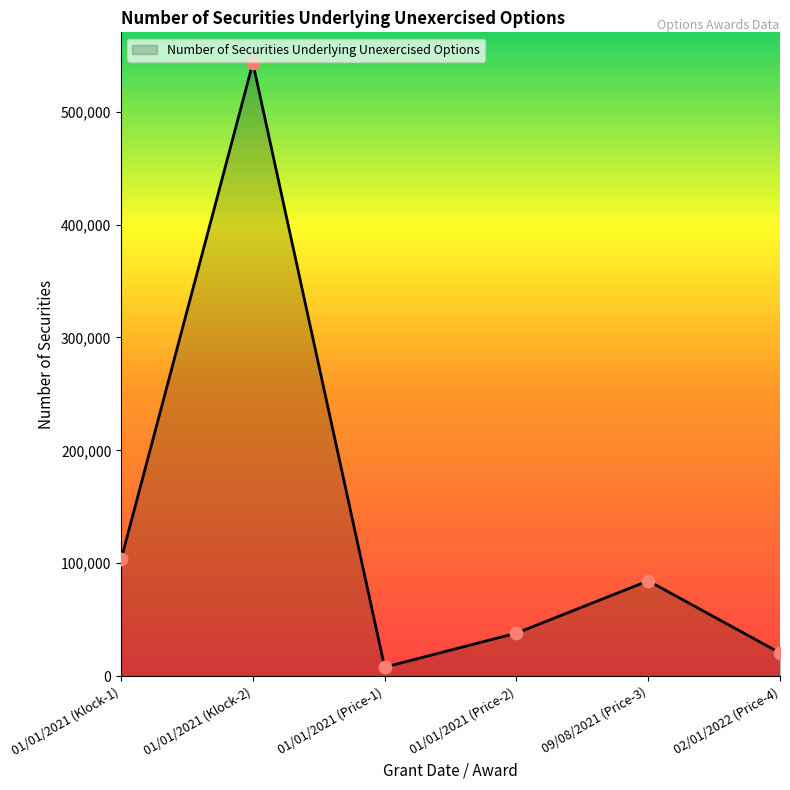

What is the change in value from 01/01/2021 (Price-2) to 02/01/2022 (Price-4)?

-17516